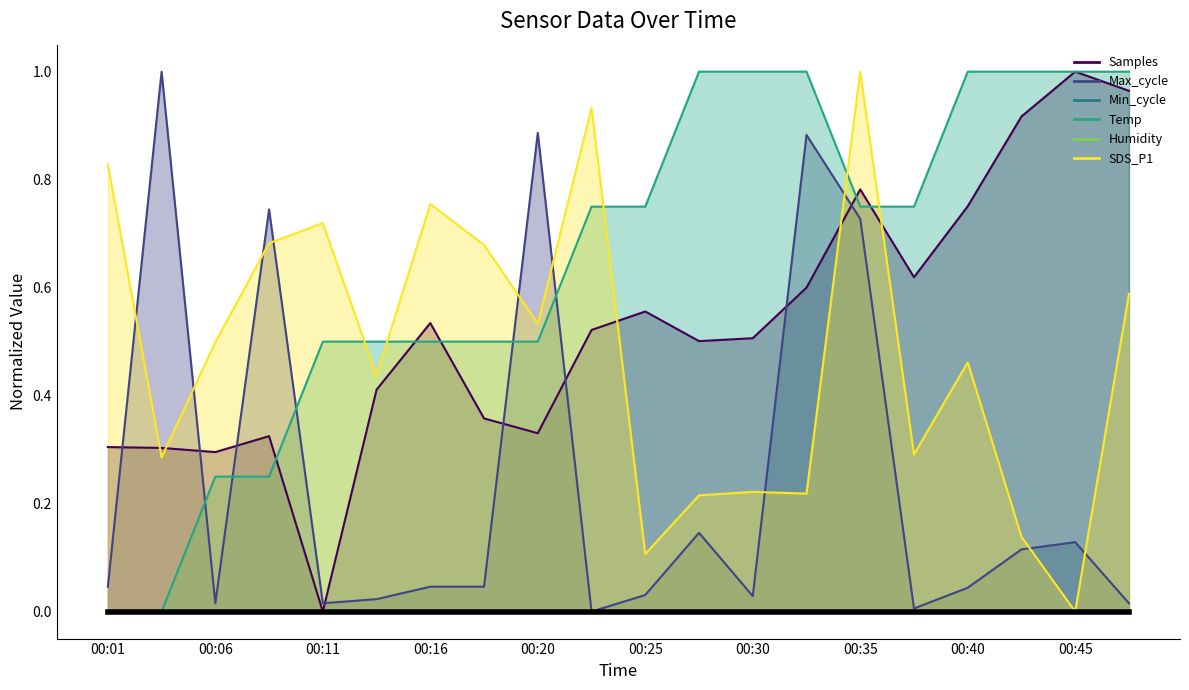

What is the sum of all SDS_P1 values?

9.6